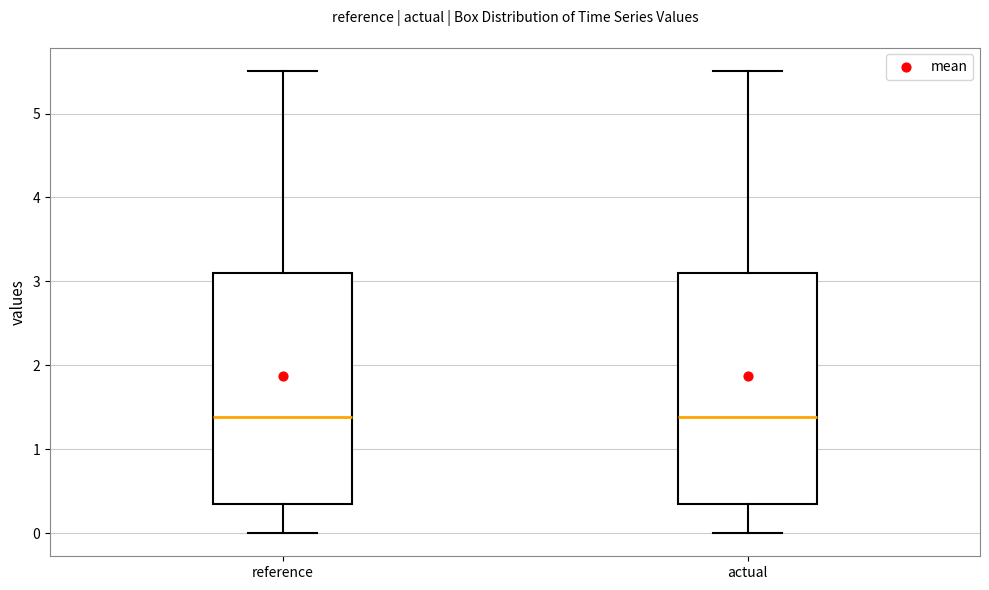

Where does the median line of the box for reference sit on the y-axis? The values are not printed on the chart, so give them approximately, as read against the axis.

1.4